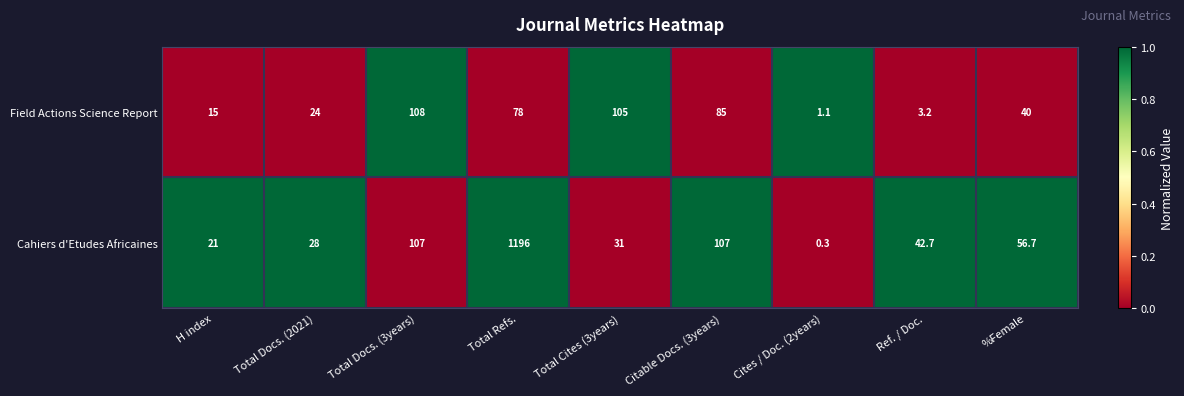

List the series in order of their overall mean, highest first.

Cahiers d'Etudes Africaines, Field Actions Science Report